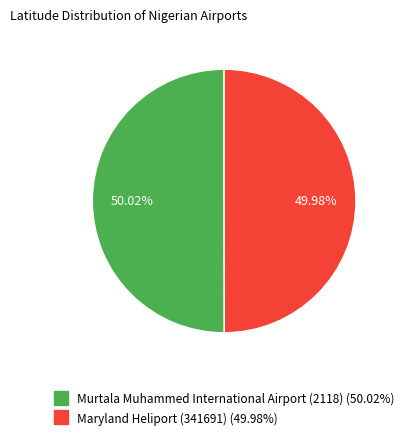

Is there any slice that represents more than half of the pie?

Yes